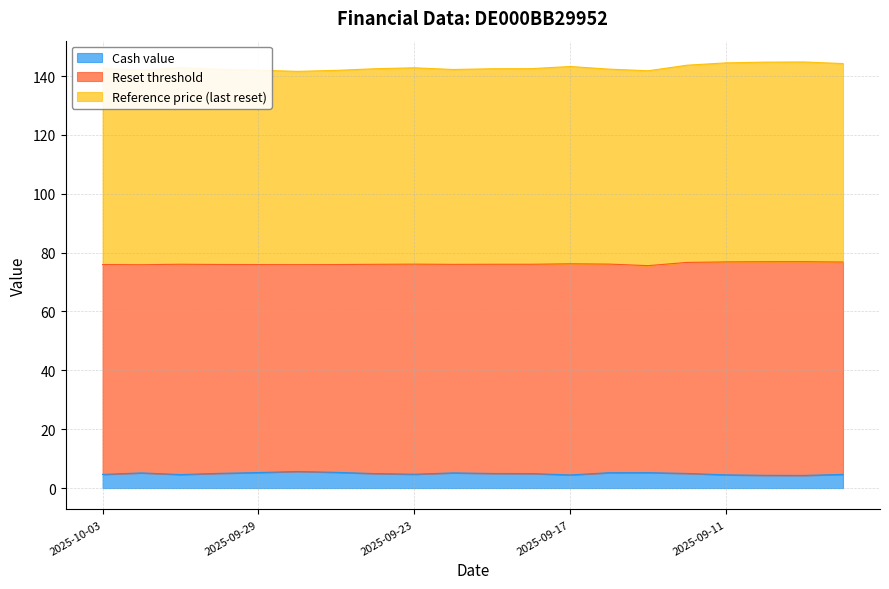

What is the minimum value for Cash value?

4.3